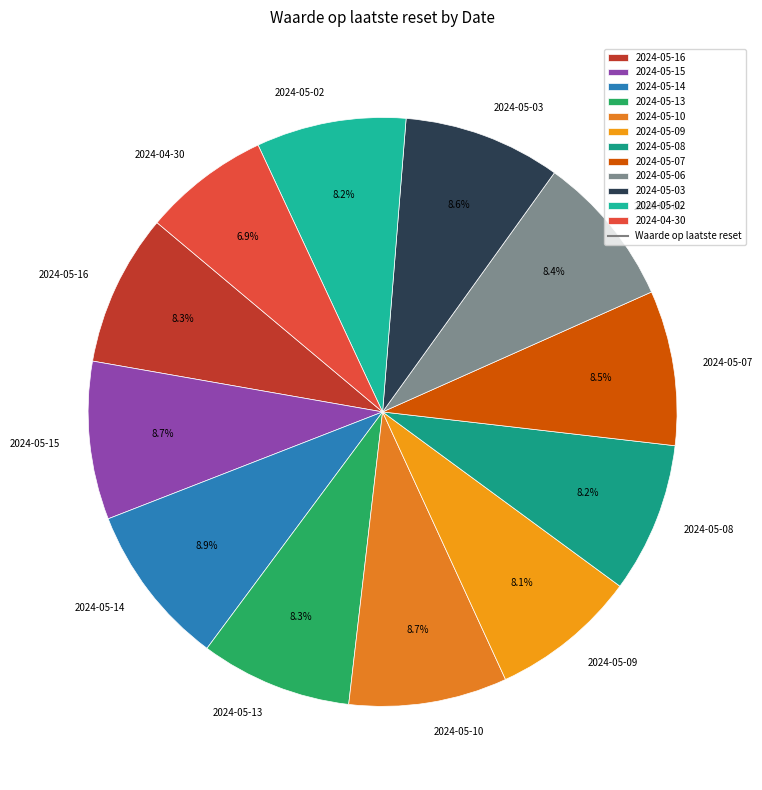

Which category has the smallest portion of the pie?

2024-04-30